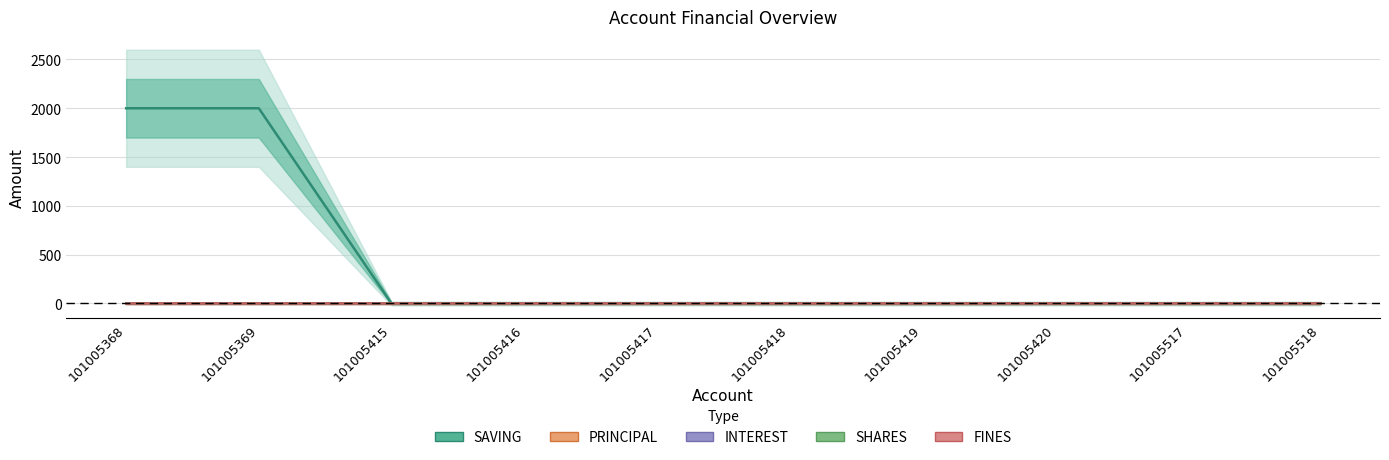

True or false: SHARES and INTEREST cross at least once.

False